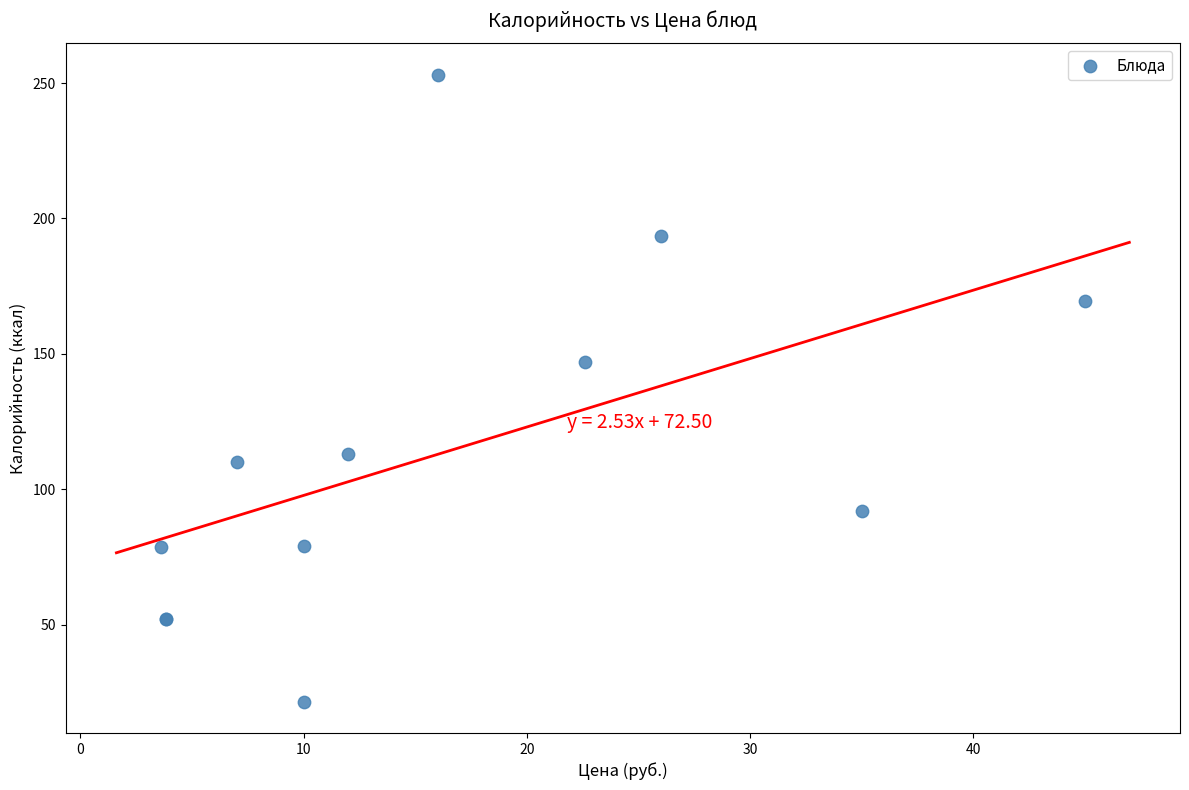

What Y value in the scatter plot is closest to 137?

147.0